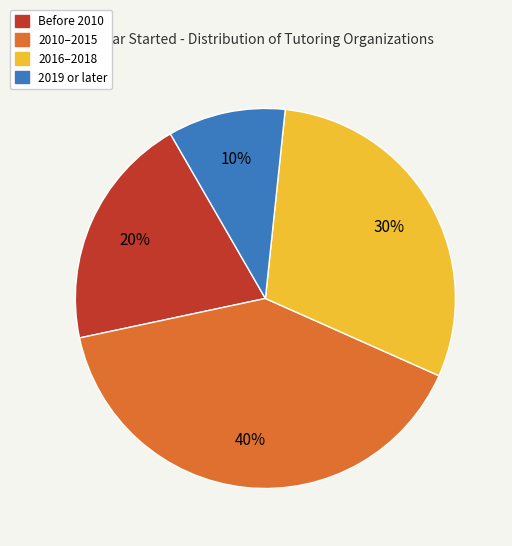

Does any single category account for the majority?

No